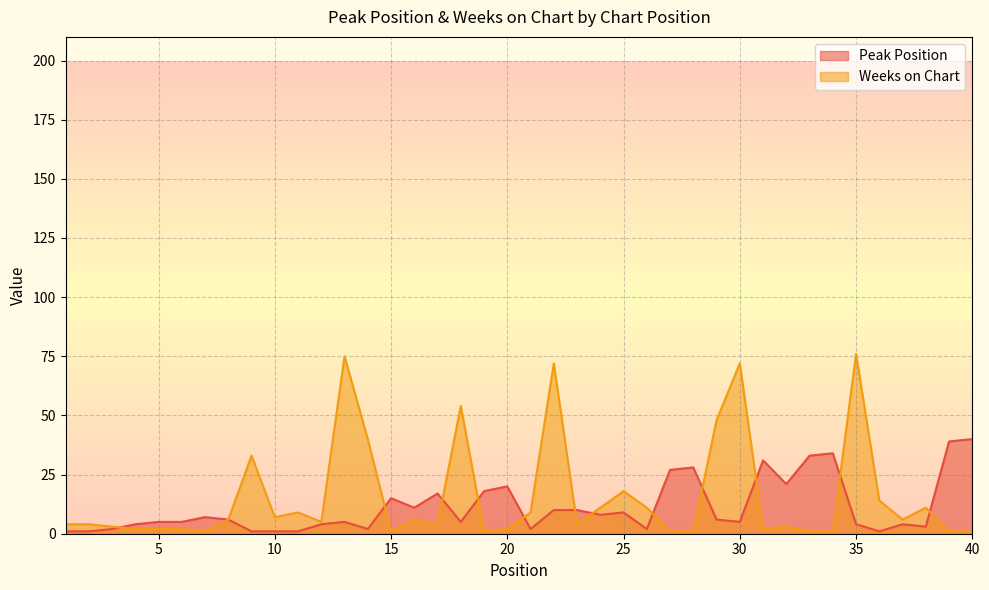

What is the maximum value for Peak Position?

40